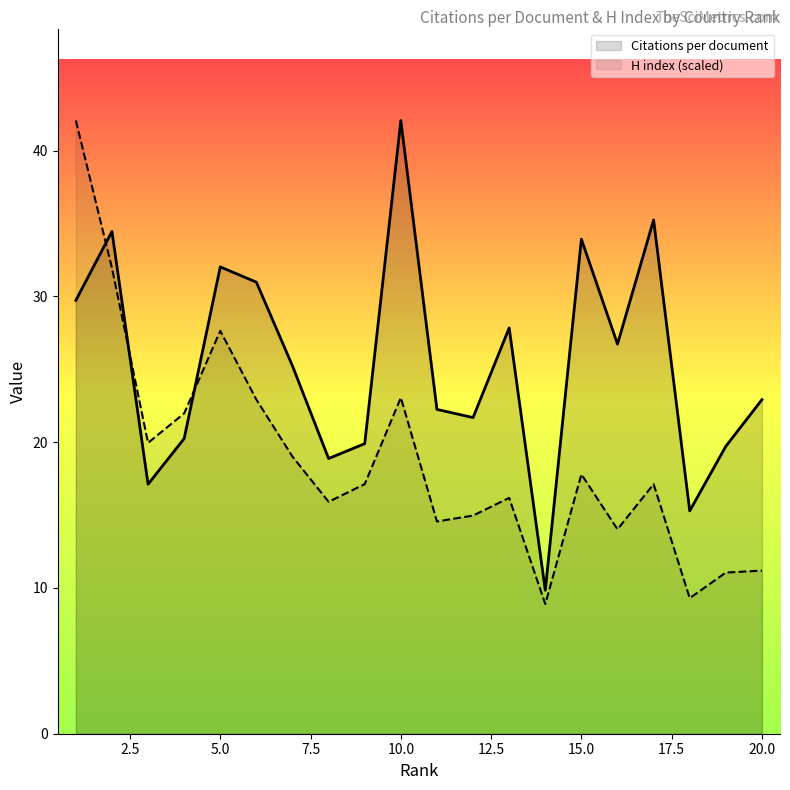

At how many categories does at least one series exceed 37?

2